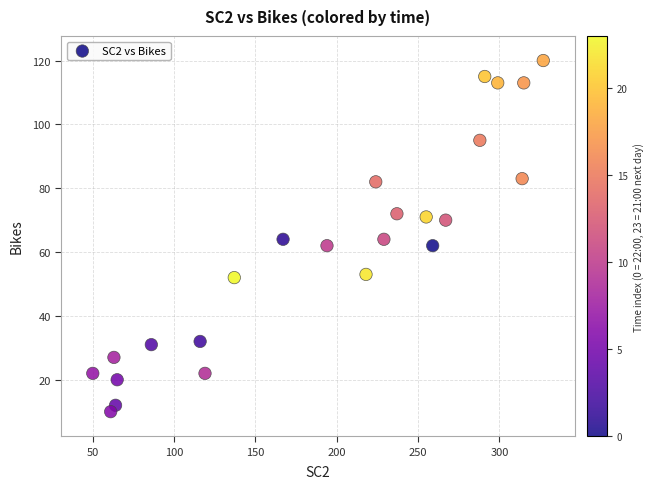

What is the range of X values (max minus min)?

277